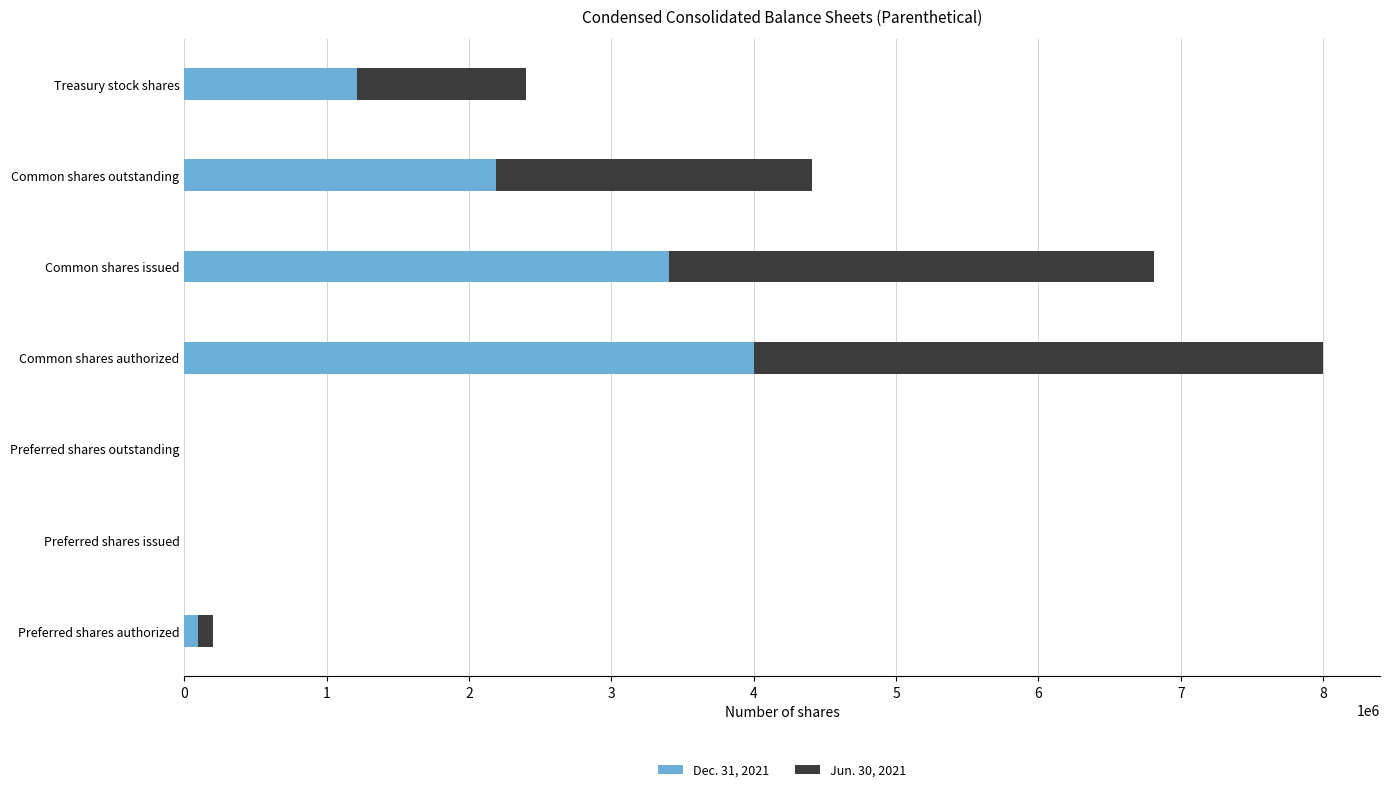

What is the total value across all series at Common shares authorized?

8000000